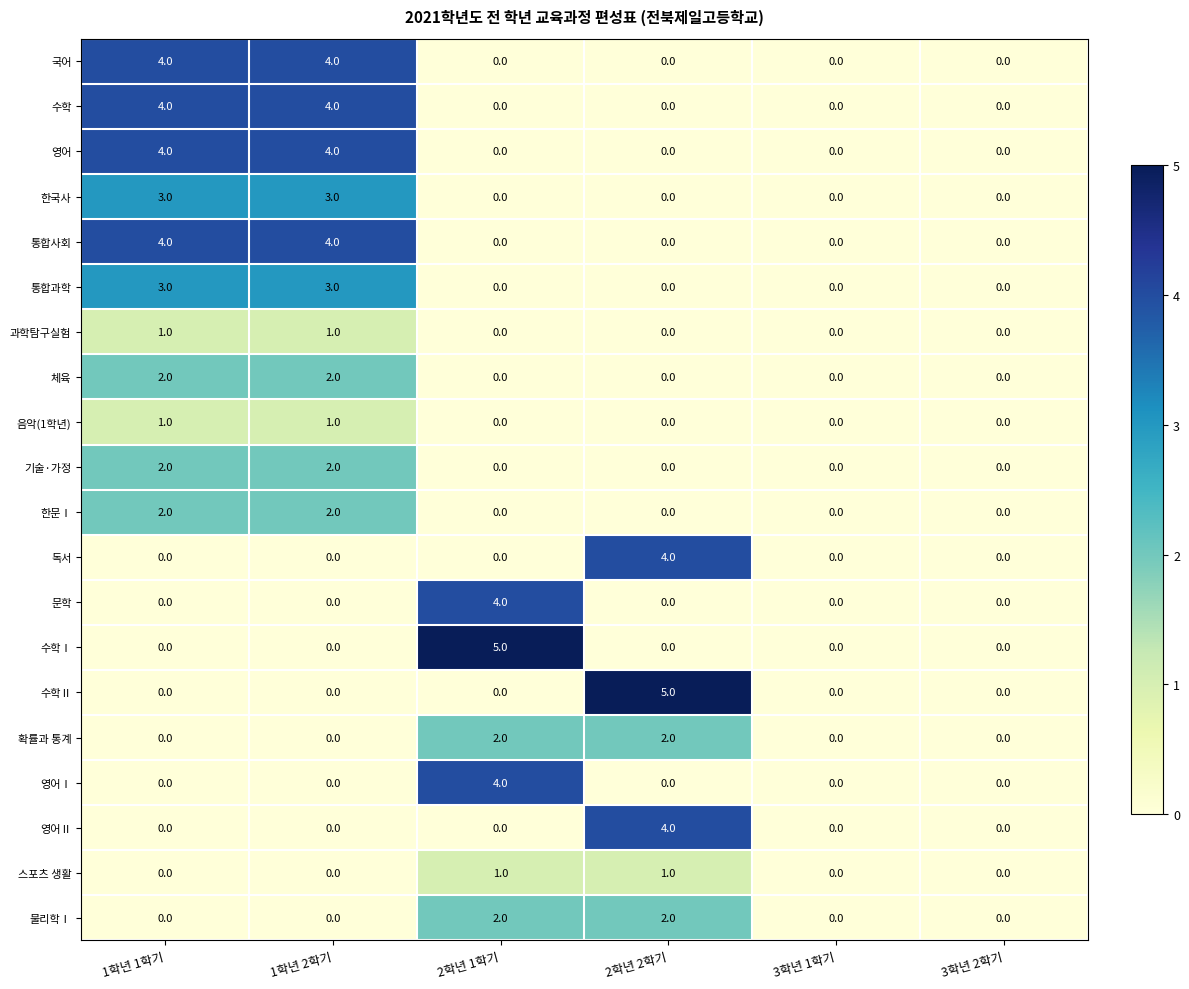

At how many categories does at least one series exceed 1?

4